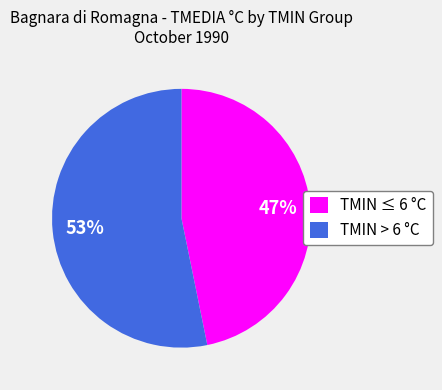

Does any single category account for the majority?

Yes